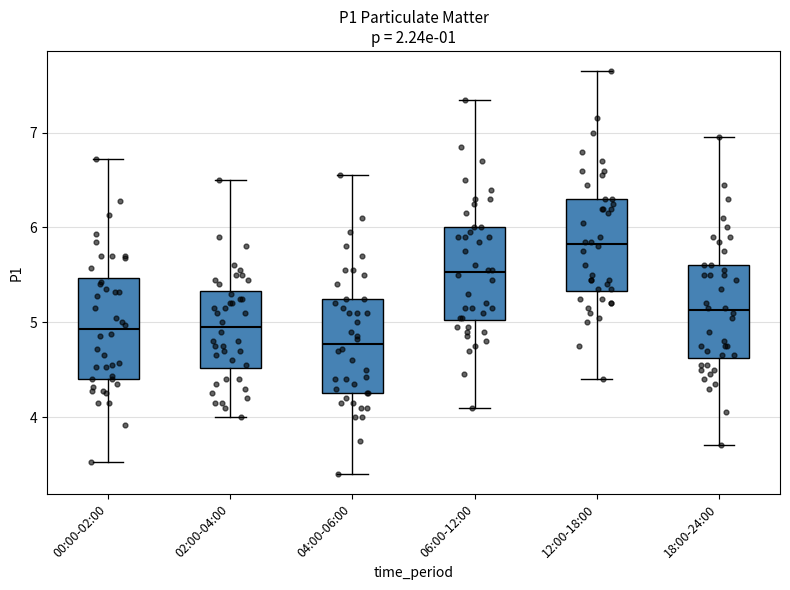

Reading left to right, read every box against the y-axis: the position of its median line, the range the box covers, and the ends of its whiskers. The values are not printed on the chart, so give them approximately, as read against the axis.

00:00-02:00: median 4.9, box 4.4 to 5.5, whiskers 3.5 to 6.7
02:00-04:00: median 5.0, box 4.5 to 5.3, whiskers 4.0 to 6.5
04:00-06:00: median 4.8, box 4.3 to 5.3, whiskers 3.4 to 6.6
06:00-12:00: median 5.5, box 5.0 to 6.0, whiskers 4.1 to 7.4
12:00-18:00: median 5.8, box 5.3 to 6.3, whiskers 4.4 to 7.7
18:00-24:00: median 5.1, box 4.6 to 5.6, whiskers 3.7 to 7.0